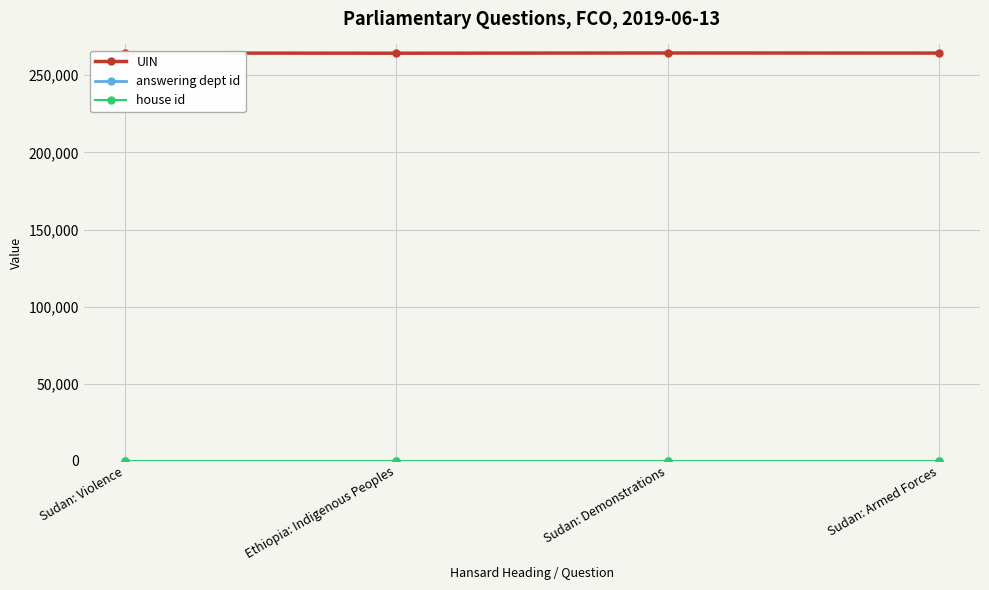

What is the label of the 2nd point from the right?

Sudan: Demonstrations